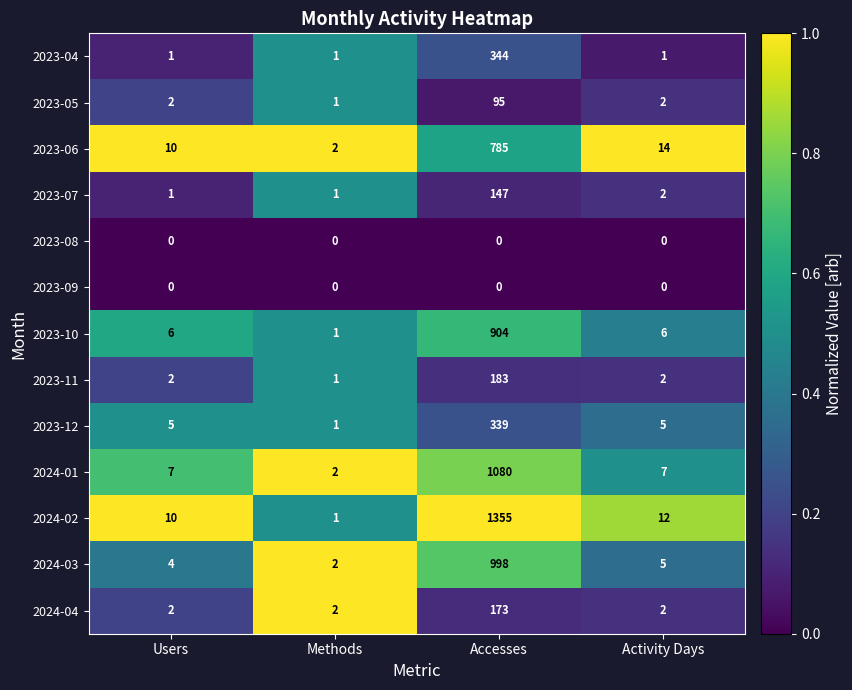

What value does the 2023-10 series have at Accesses?

904